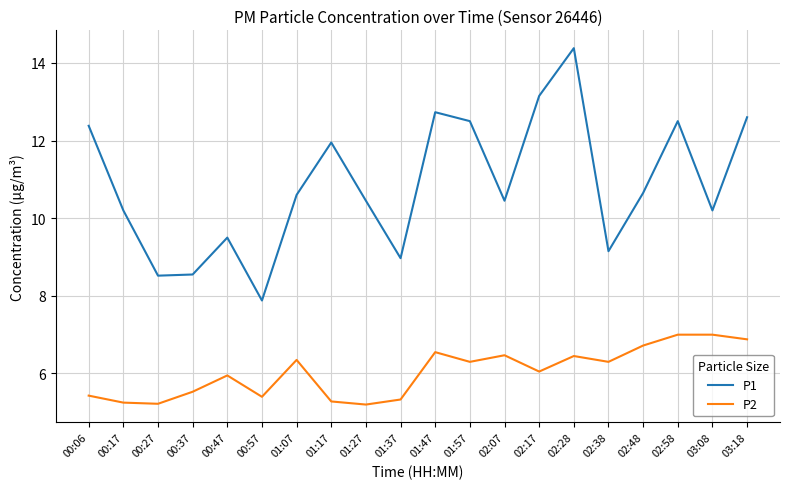

Which series has the largest total across all categories?

P1